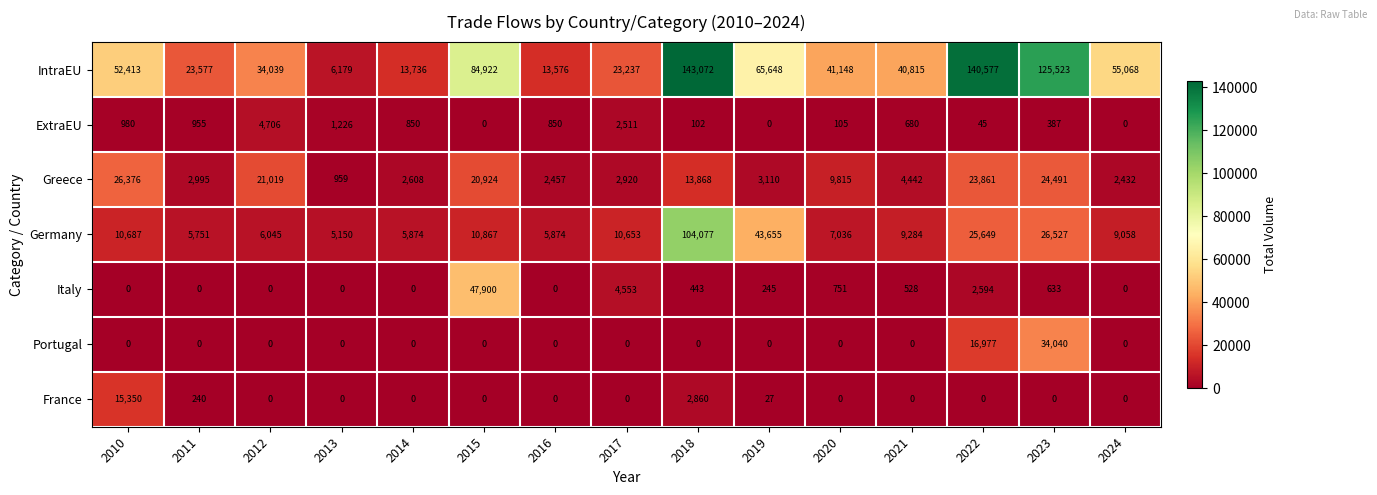

Where does the ExtraEU series first go above 680?

2010